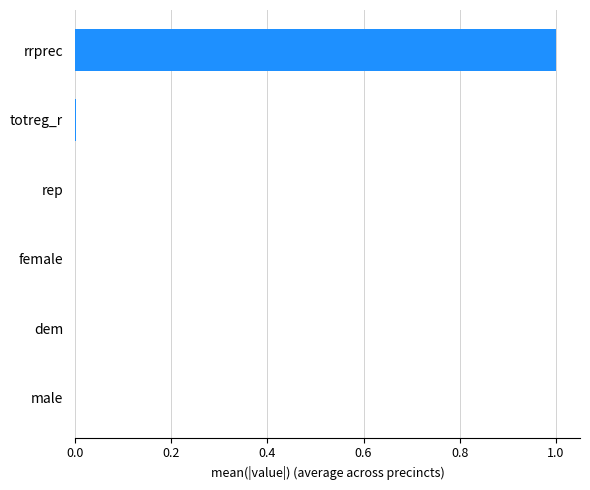

The value at female is 0.0. True or false?

True